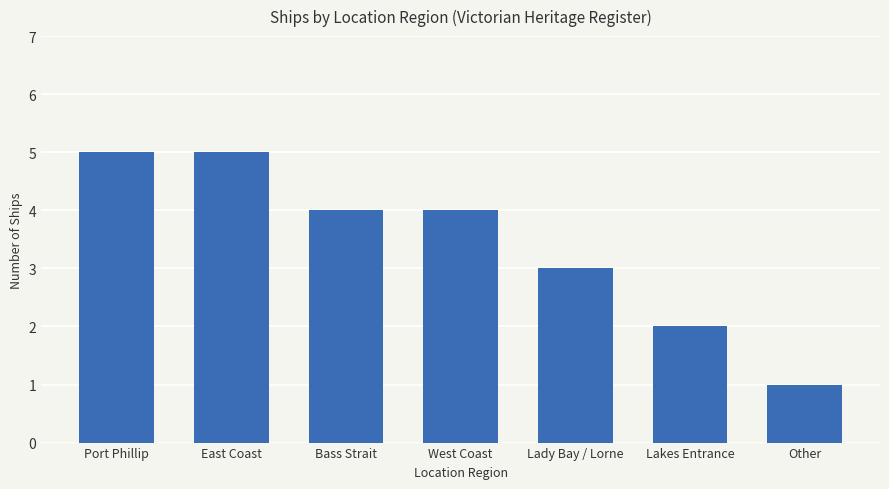

At which label does the data first exceed 4?

Port Phillip